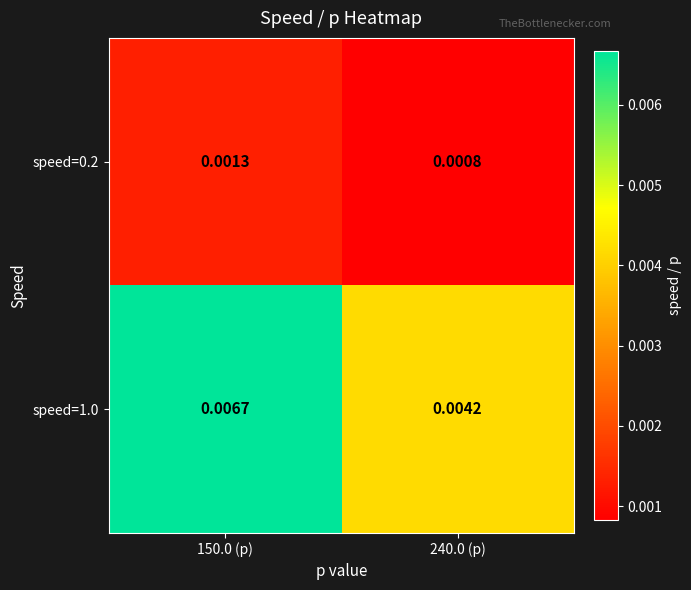

Rank the series by their average value, from lowest to highest.

speed=0.2, speed=1.0